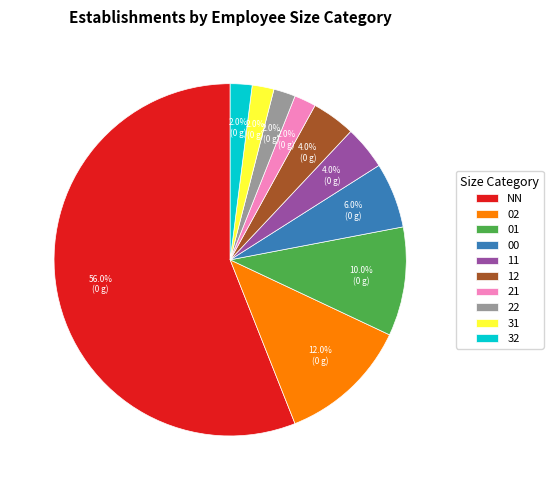

Which category has the biggest portion of the pie?

NN